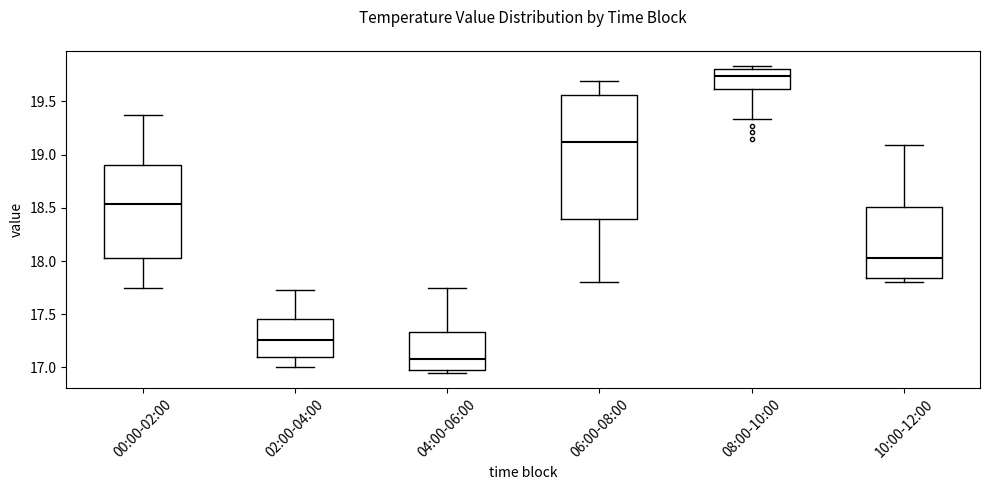

Which box is the tallest, from its lower edge to its upper edge?

06:00-08:00